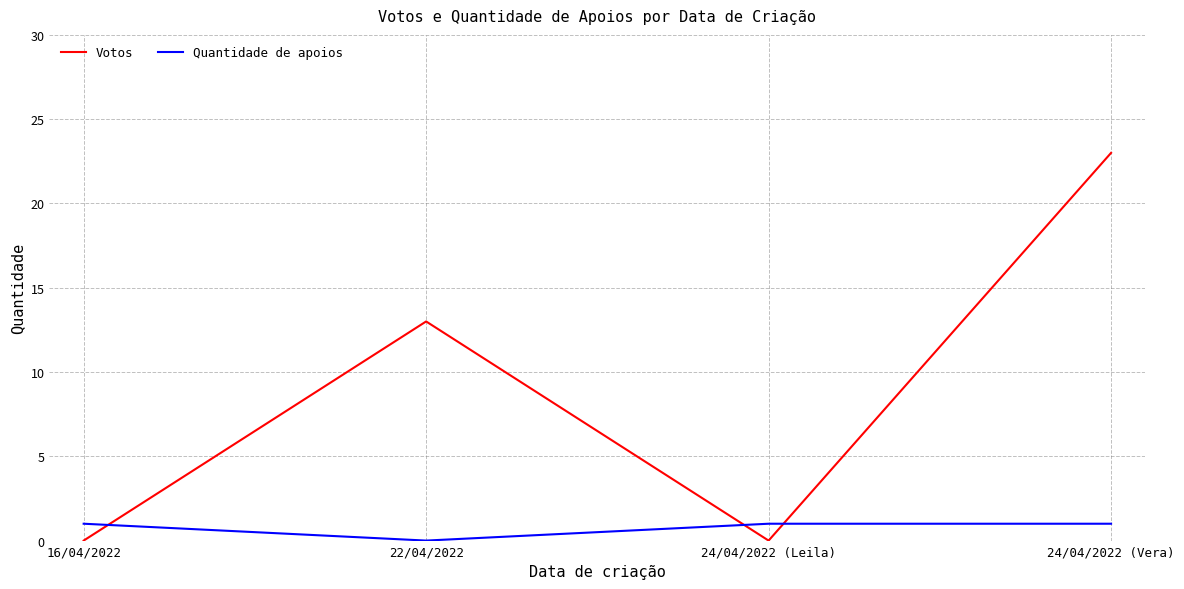

Does the chart display data point markers on the line(s)?

No